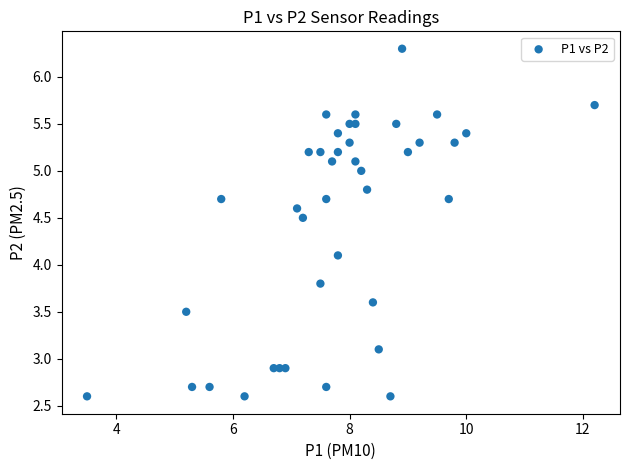

What is the range of Y values (max minus min)?

3.7